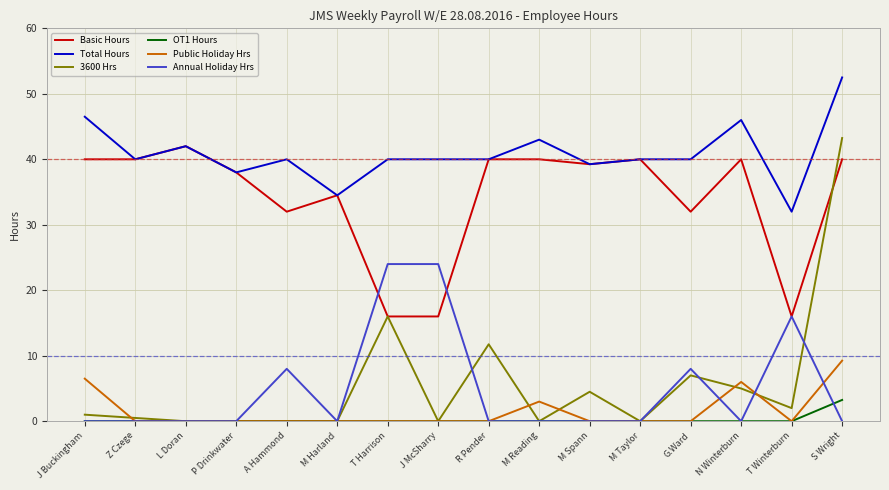

Does the chart have visible grid lines?

Yes